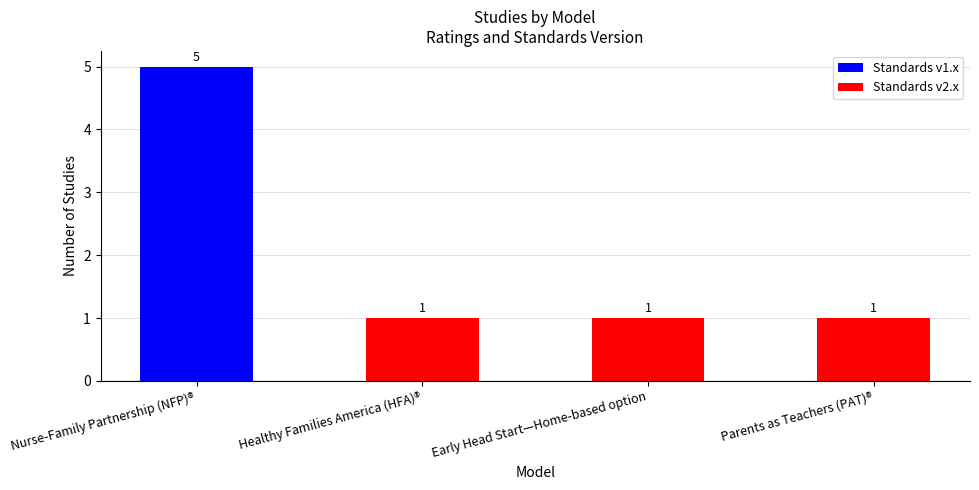

The value at Nurse-Family Partnership (NFP)® is 5. True or false?

True